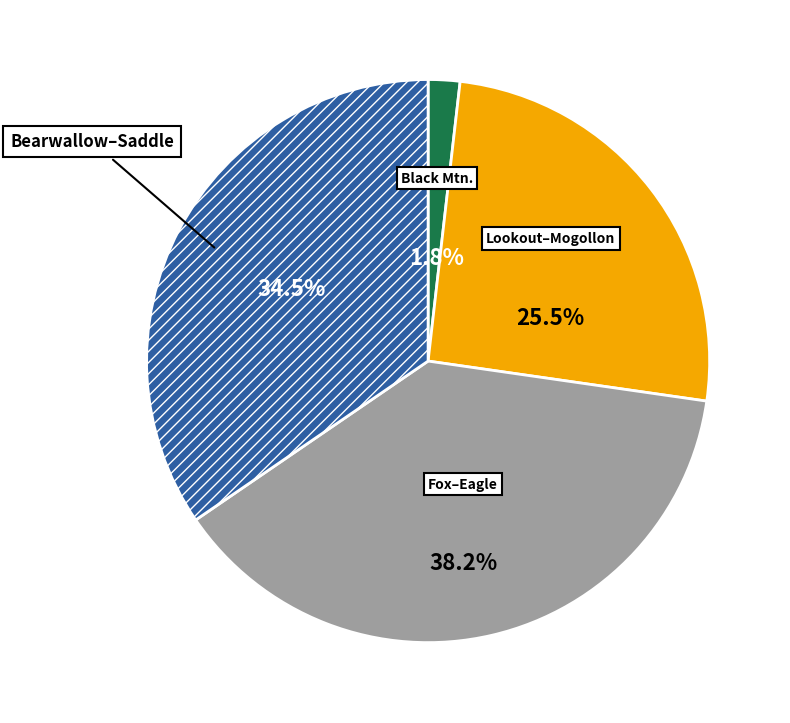

How many slices are in this pie chart?

4